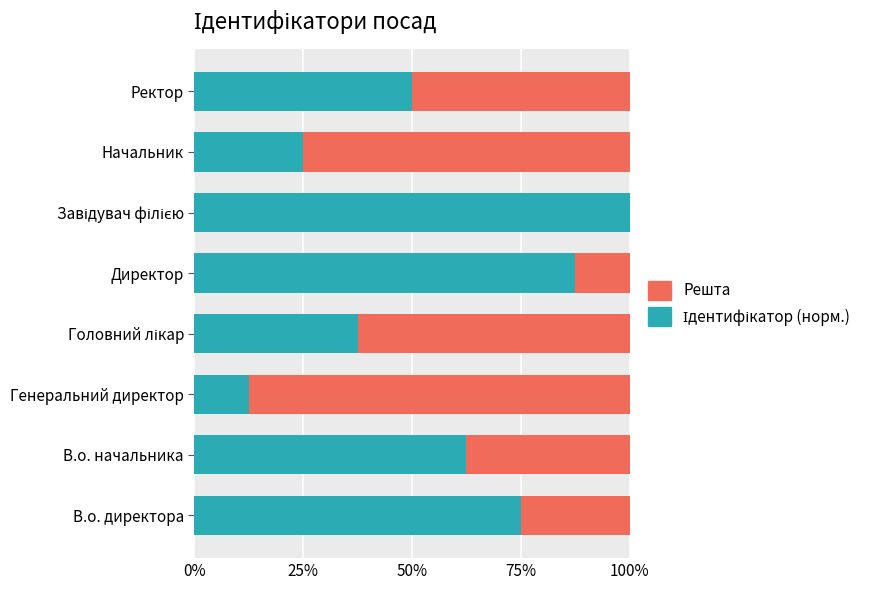

What position from the left is Директор?

5